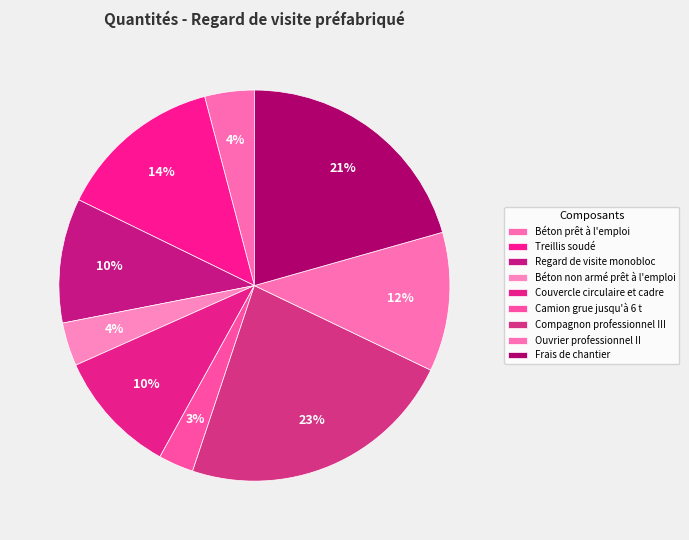

How many slices are in this pie chart?

9